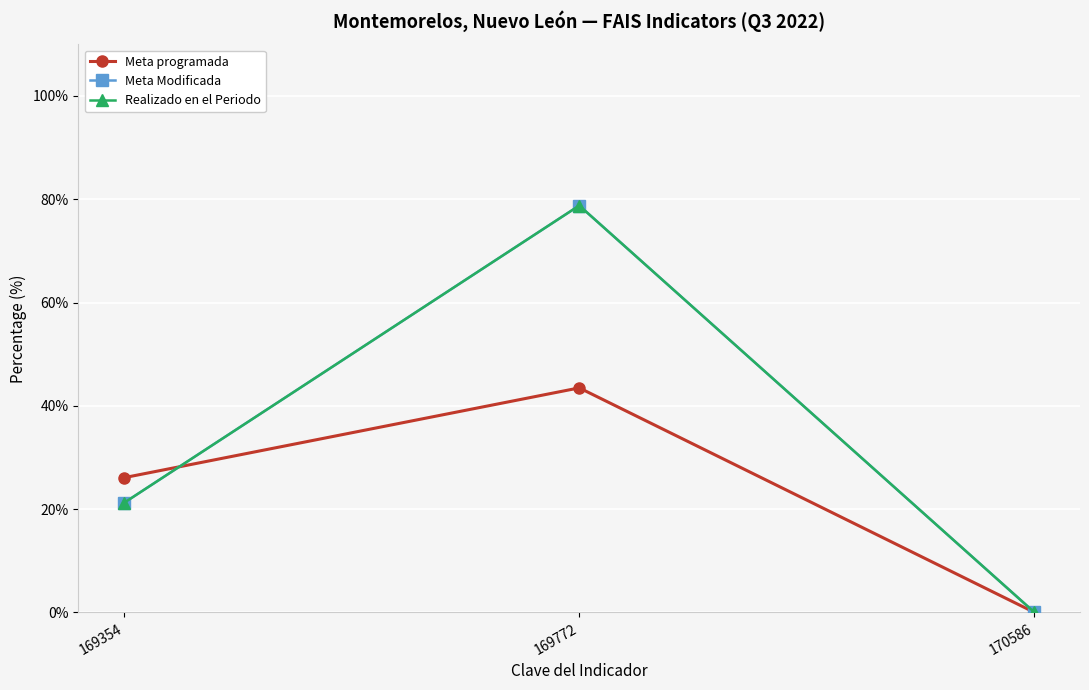

At which label is Realizado en el Periodo closest to 39?

169354